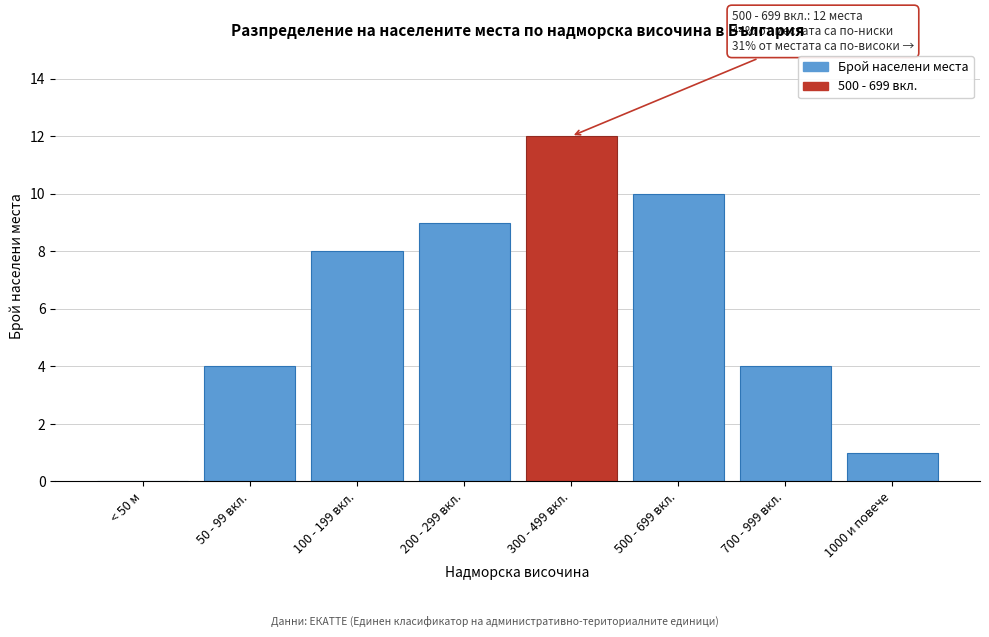

Reading left to right, transcribe all the data shown in this chart.

< 50 м=0	50 - 99 вкл.=4	100 - 199 вкл.=8	200 - 299 вкл.=9	300 - 499 вкл.=12	500 - 699 вкл.=10	700 - 999 вкл.=4	1000 и повече=1